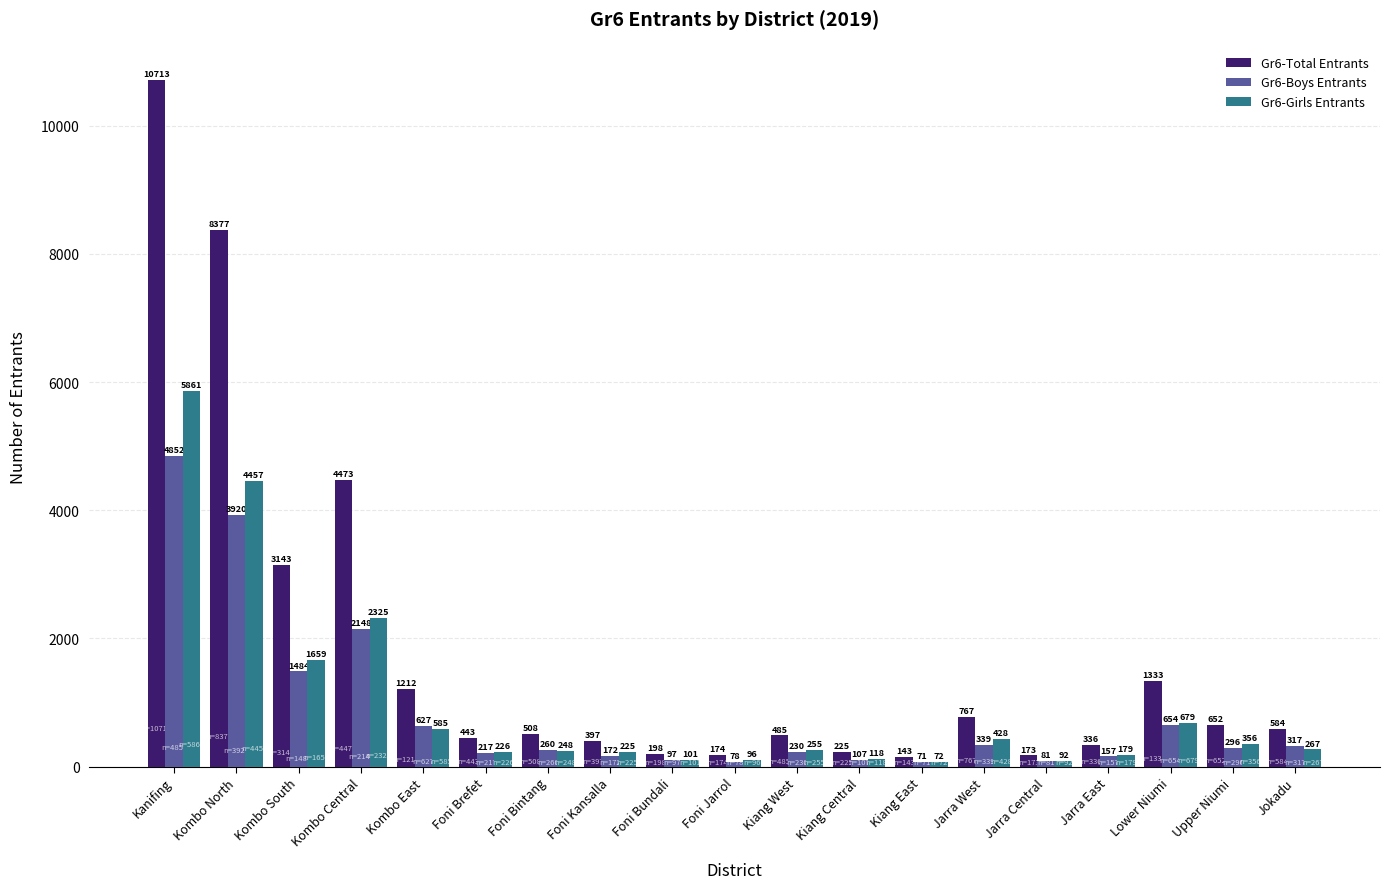

True or false: Gr6-Total Entrants has a value of 1212 at Kombo East.

True